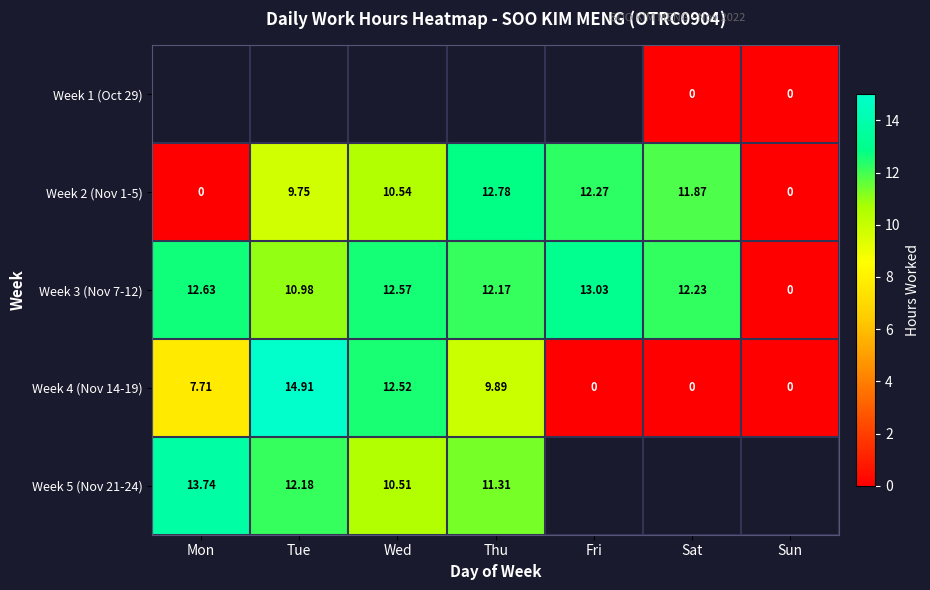

What is the sum of all Week 2 (Nov 1-5) values?

57.2